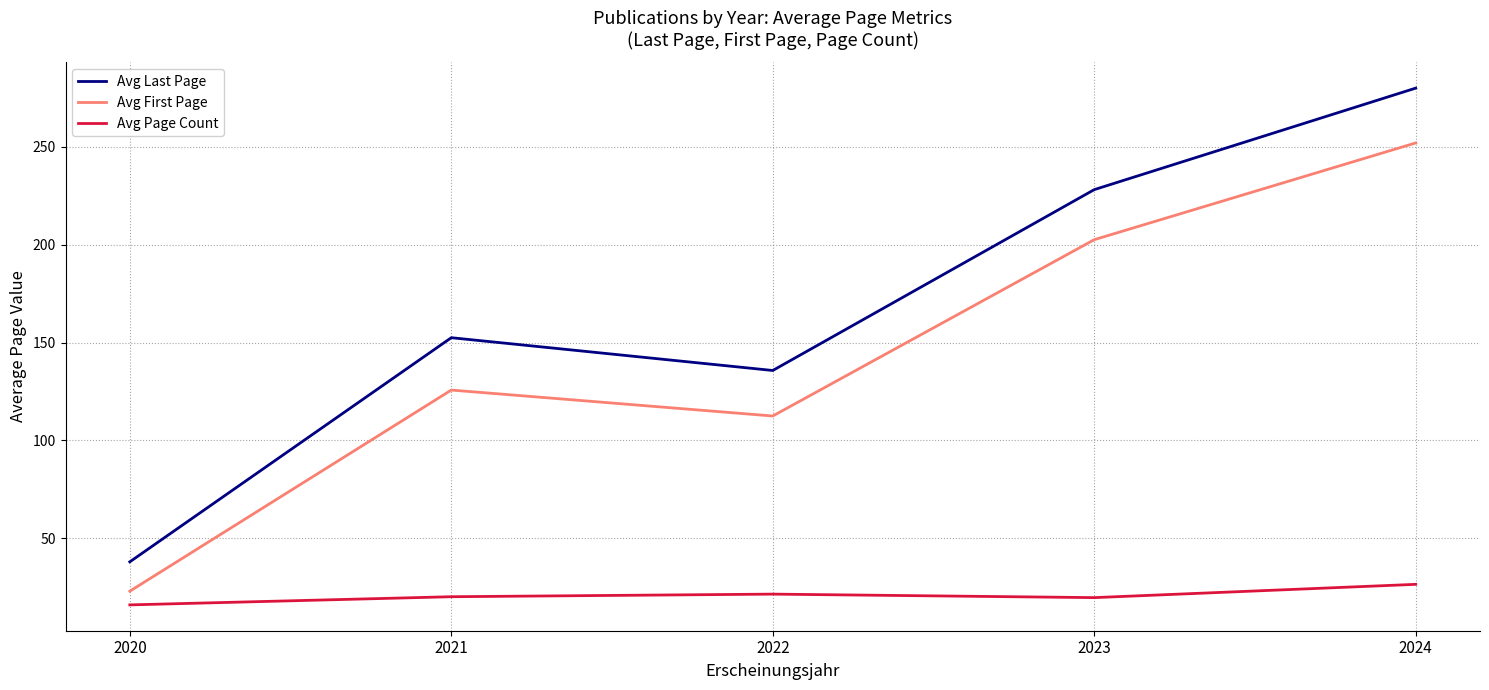

At which label is Avg Last Page closest to 159?

2021